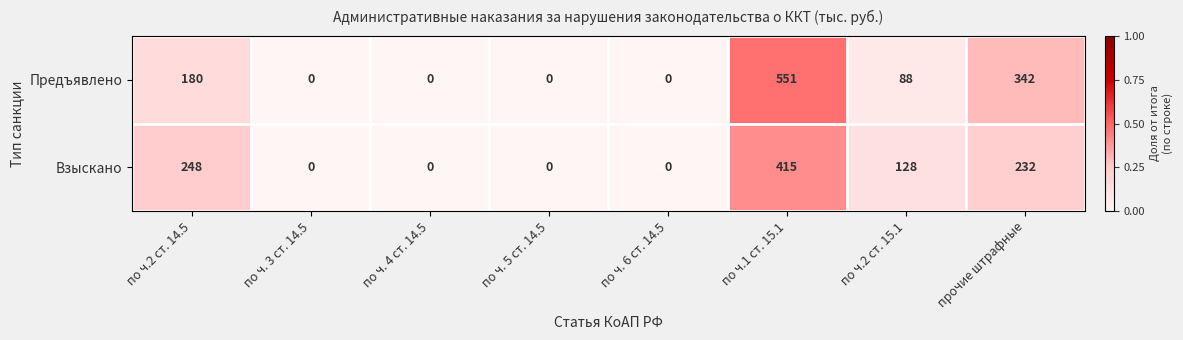

Which series has the largest total across all categories?

Предъявлено